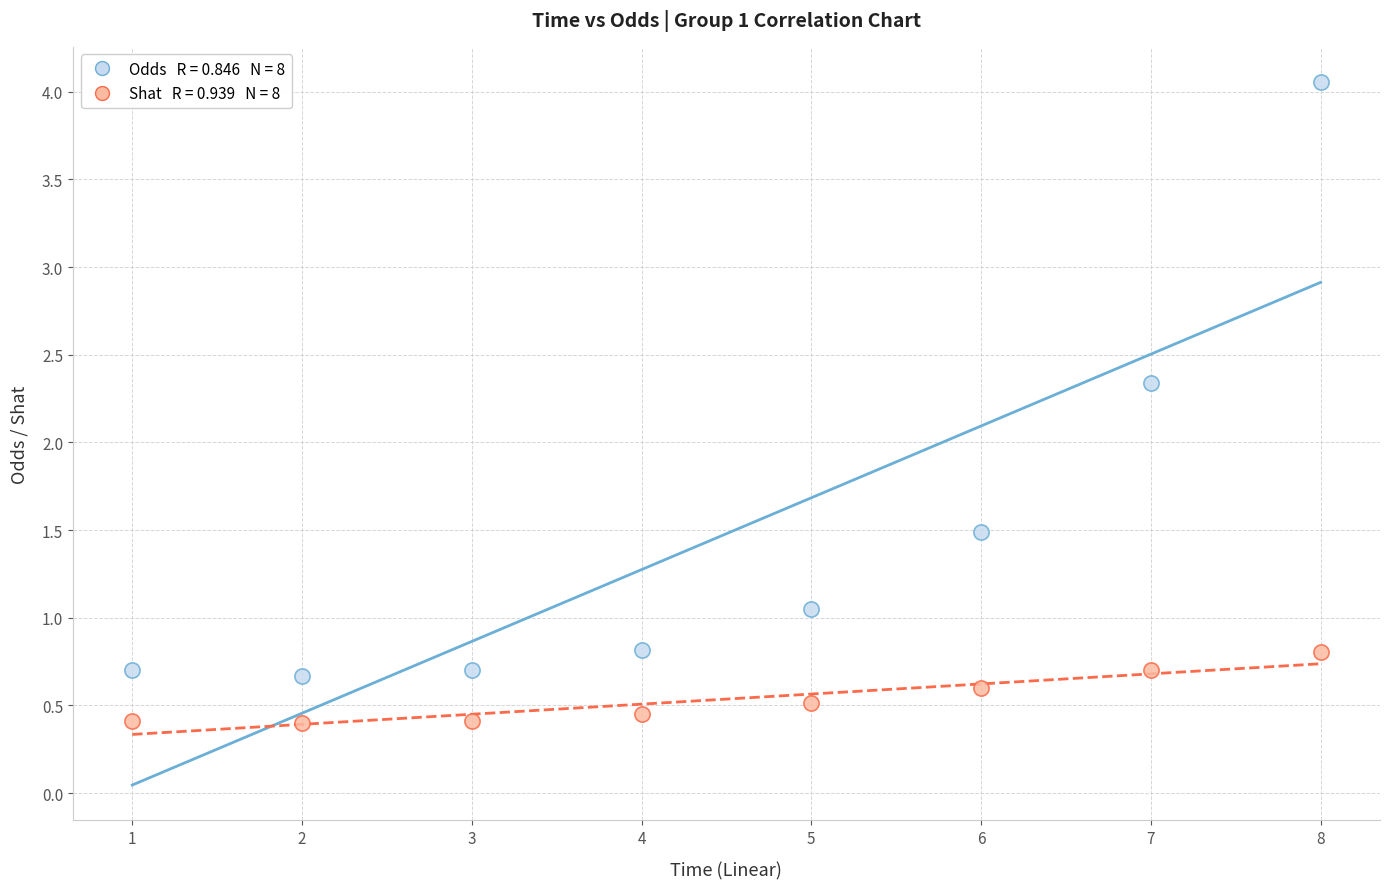

Across all data points, what is the range of X values (max minus min)?

7.0